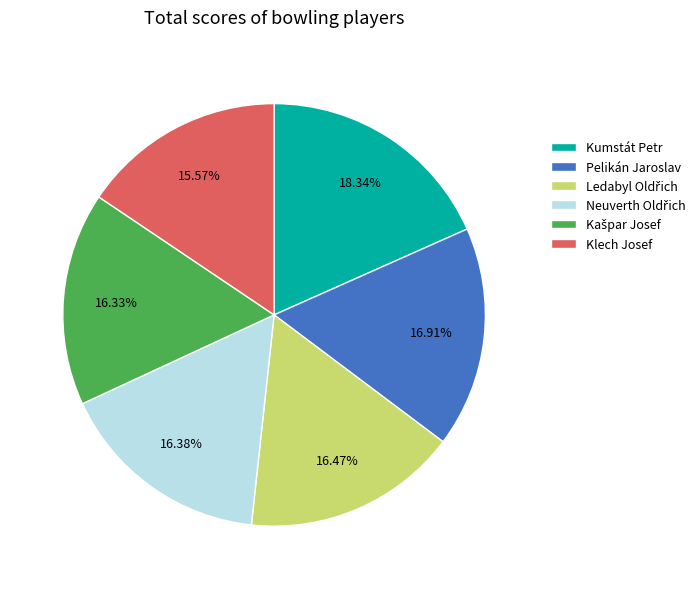

What is the largest slice in the pie chart?

Kumstát Petr